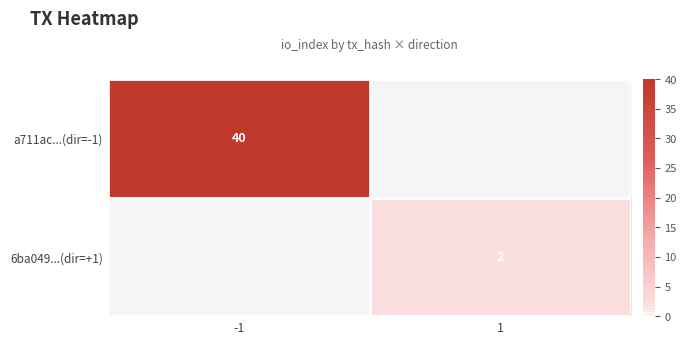

Is the value of a711ac...(dir=-1) at -1 greater than the value of 6ba049...(dir=+1) at 1?

Yes